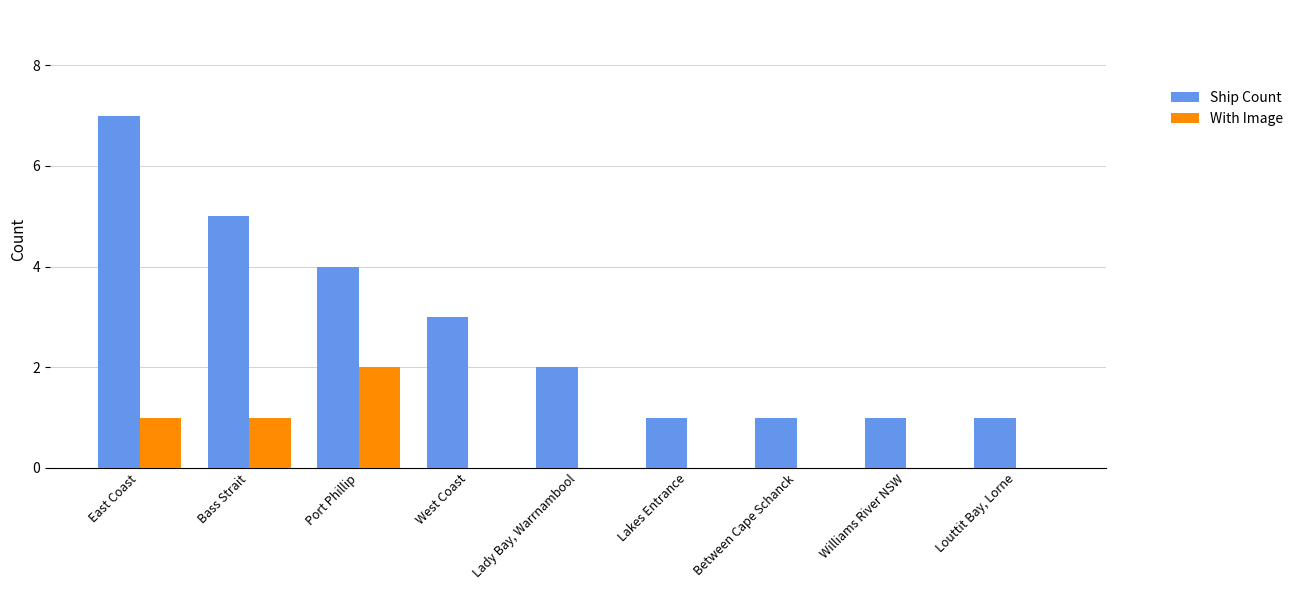

Which series has the largest range (max minus min)?

Ship Count